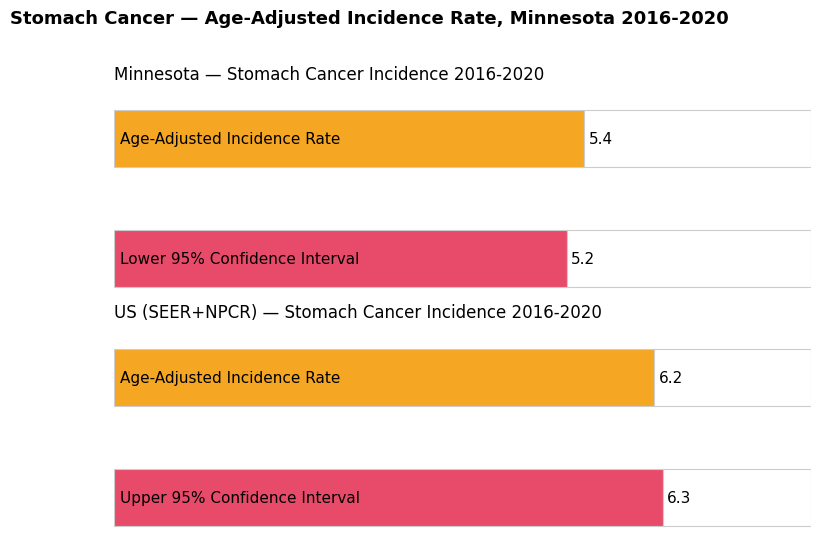

True or false: Lower 95% CI has a value of 10.8 at US (SEER+NPCR).

False